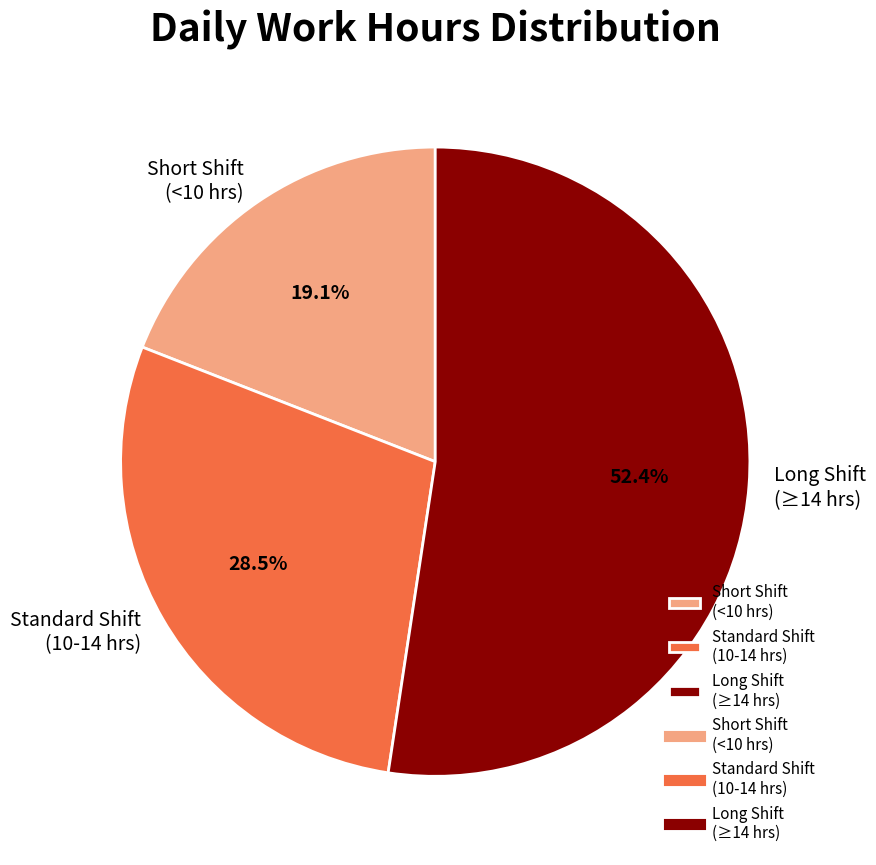

Rank the categories by value from highest to lowest.

Long Shift (≥14 hrs), Standard Shift (10-14 hrs), Short Shift (<10 hrs)